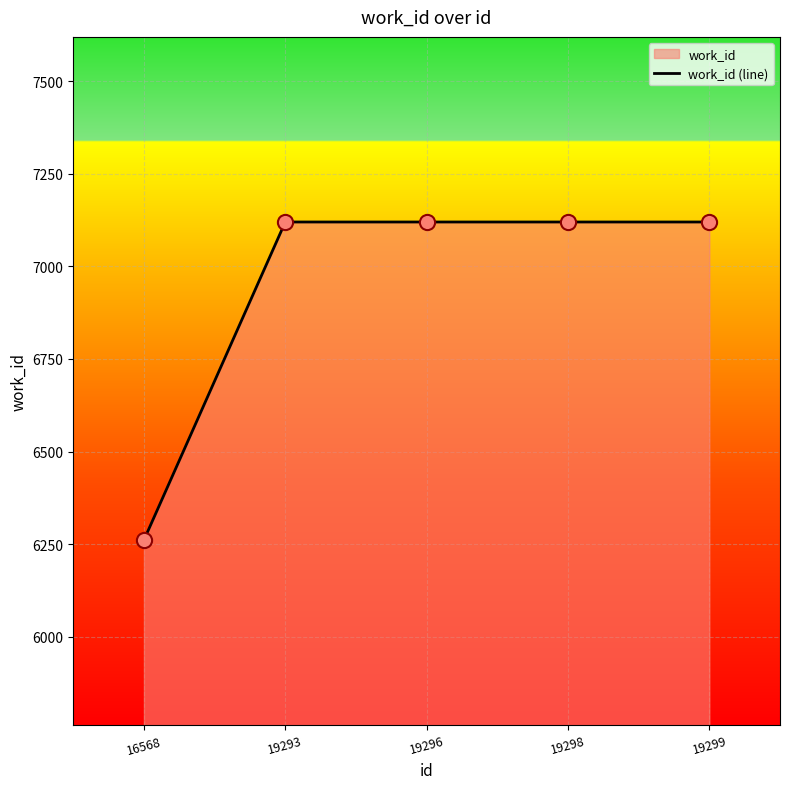

What is the change in value from 16568 to 19293?

+859